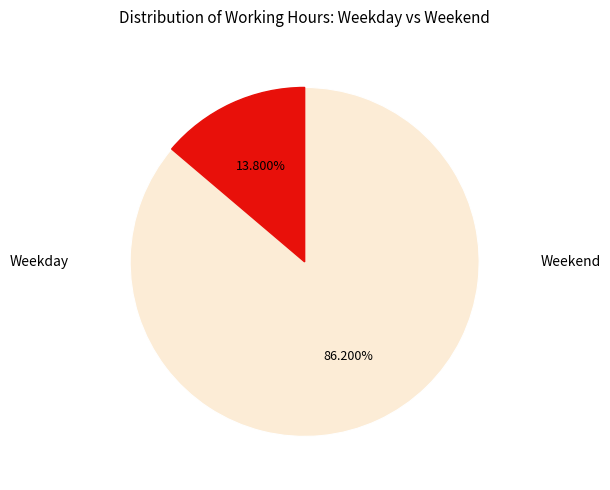

Is there a majority slice in this chart?

Yes